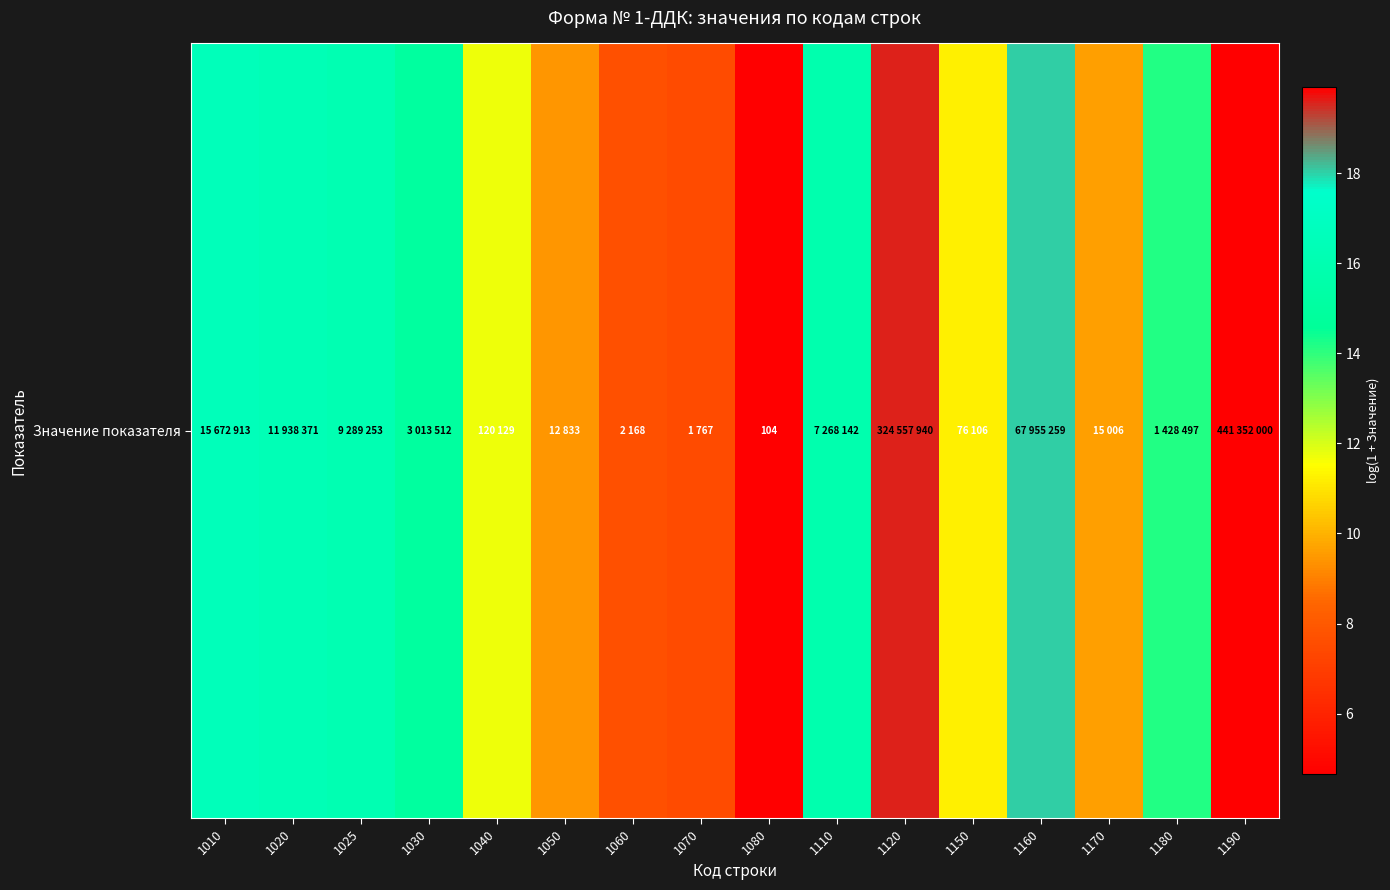

What is the sum of all values?

213.2